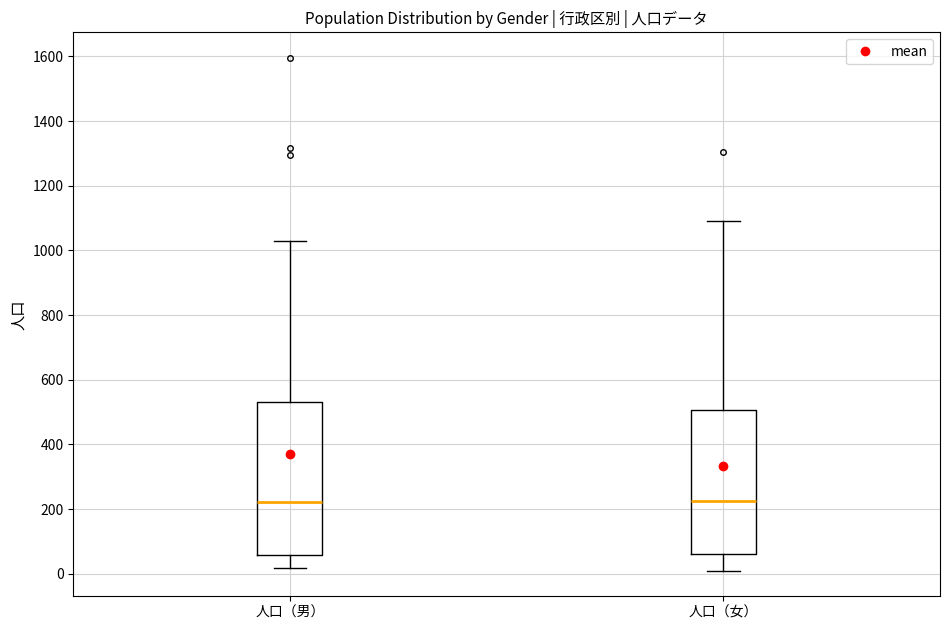

Comparing the boxes themselves (not the whiskers), which one is the tallest?

人口（男）